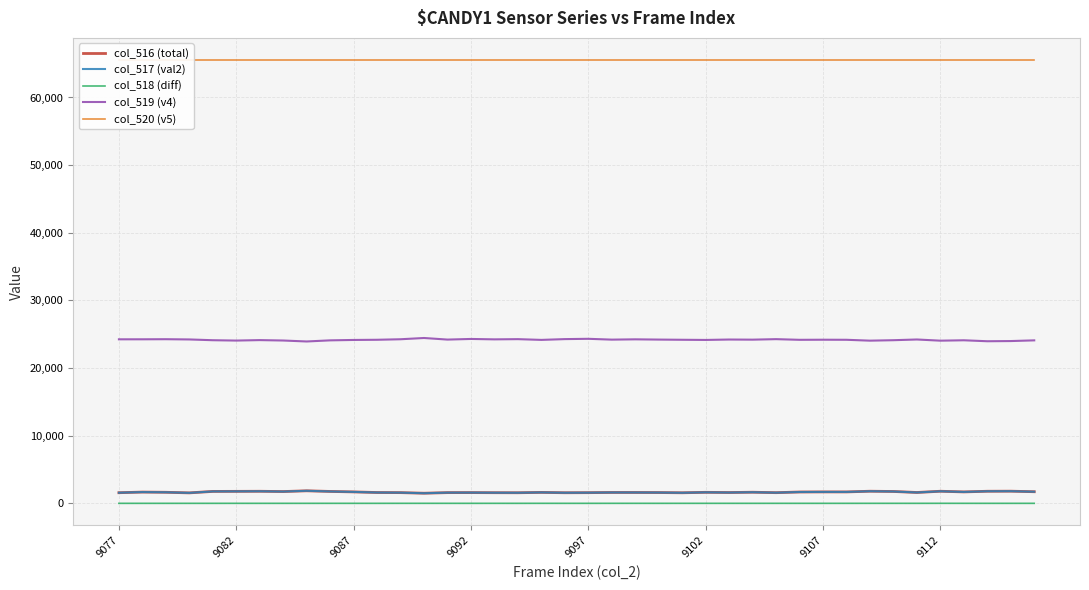

The value of col_517 (val2) at 9112 is 1784. True or false?

True